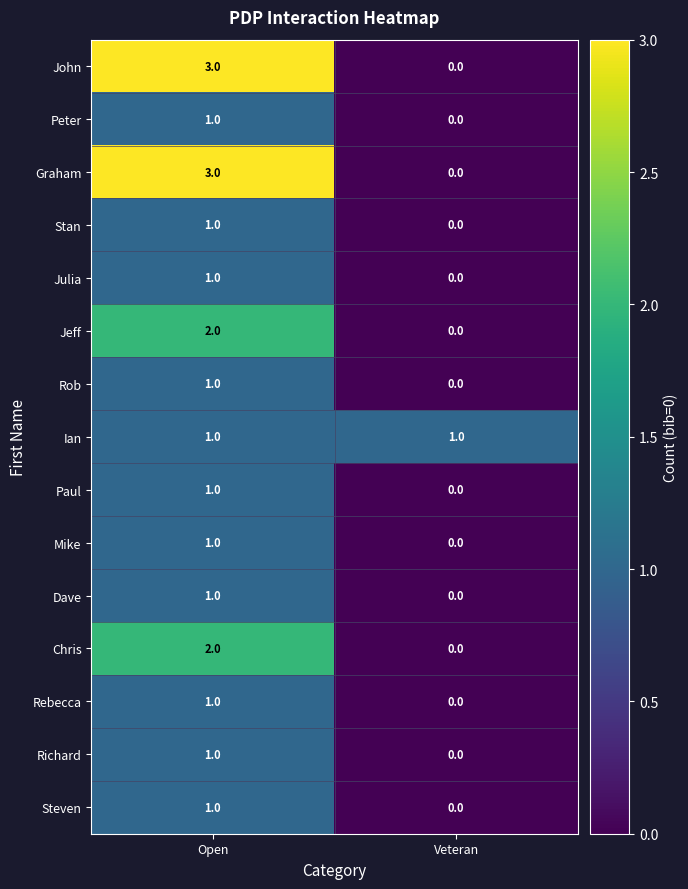

Which label corresponds to the largest value in the chart?

Open